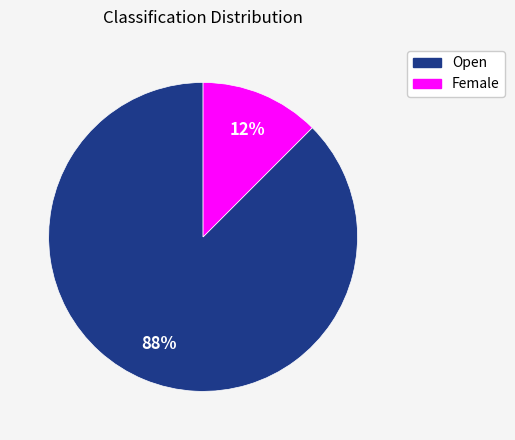

What is the smallest slice in the pie chart?

Female